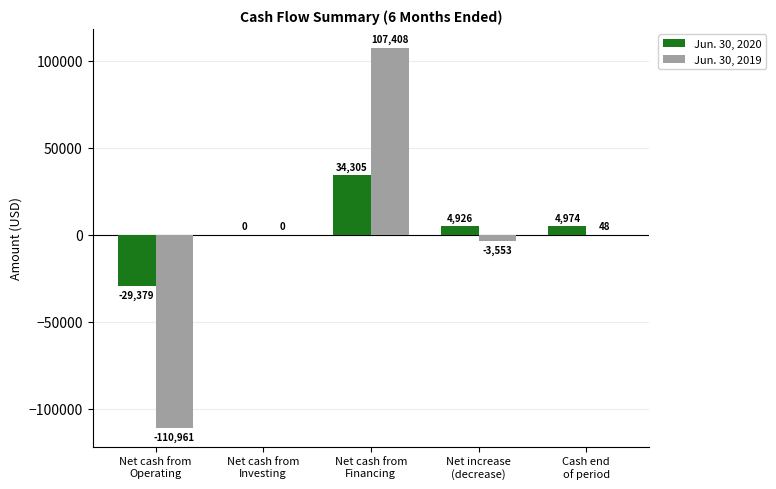

The Jun. 30, 2019 series shows -120996 at Net cash from
Investing. True or false?

False